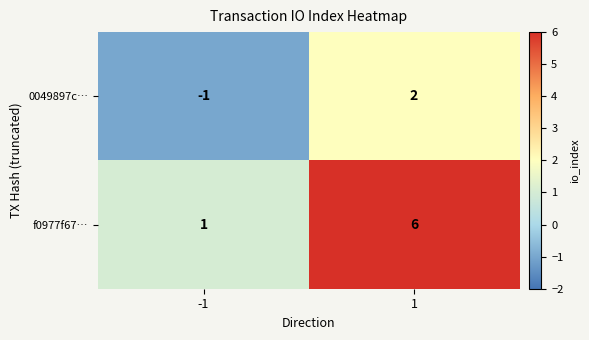

What is the sum of all f0977f67… values?

7